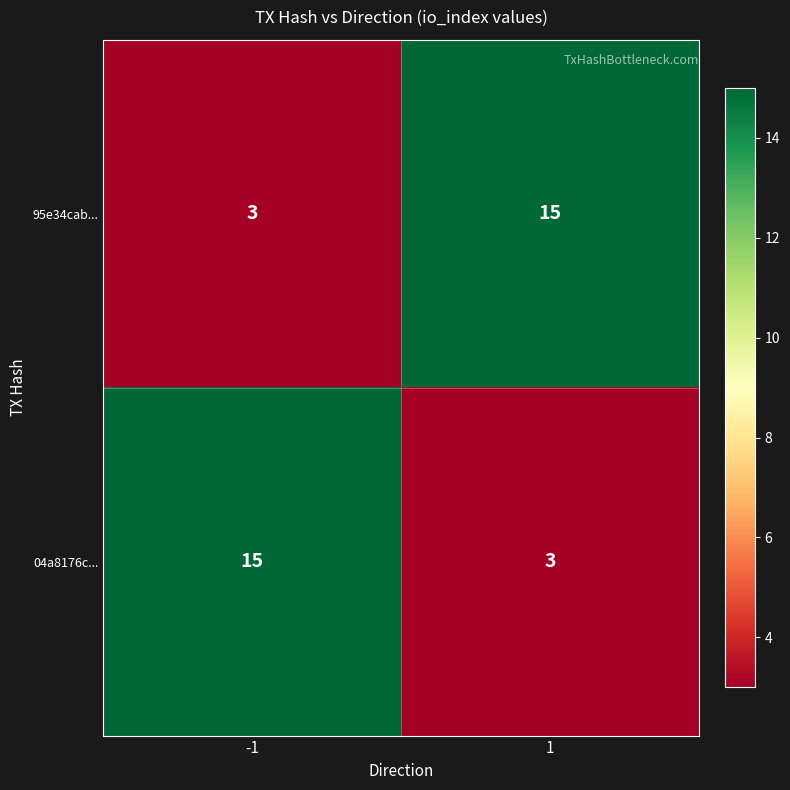

How many values in the 04a8176c... series are below 15?

1